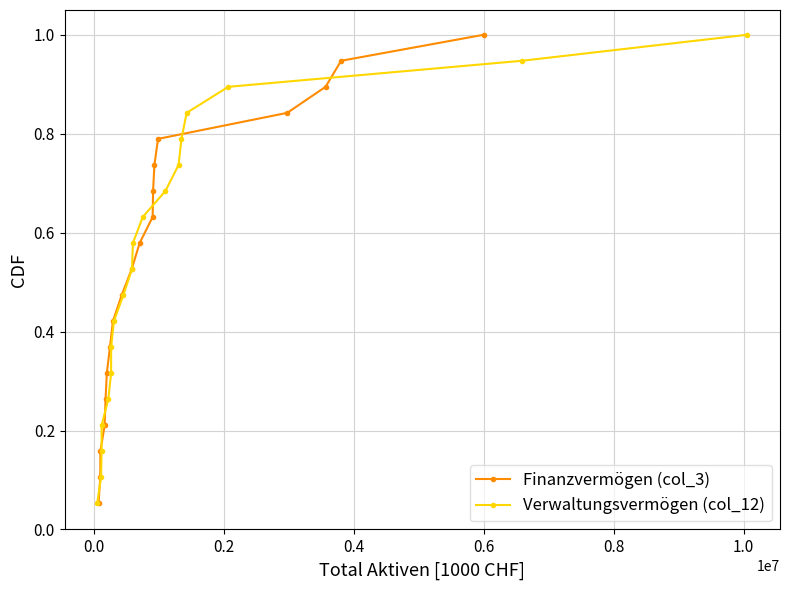

How many lines are shown in the chart?

2